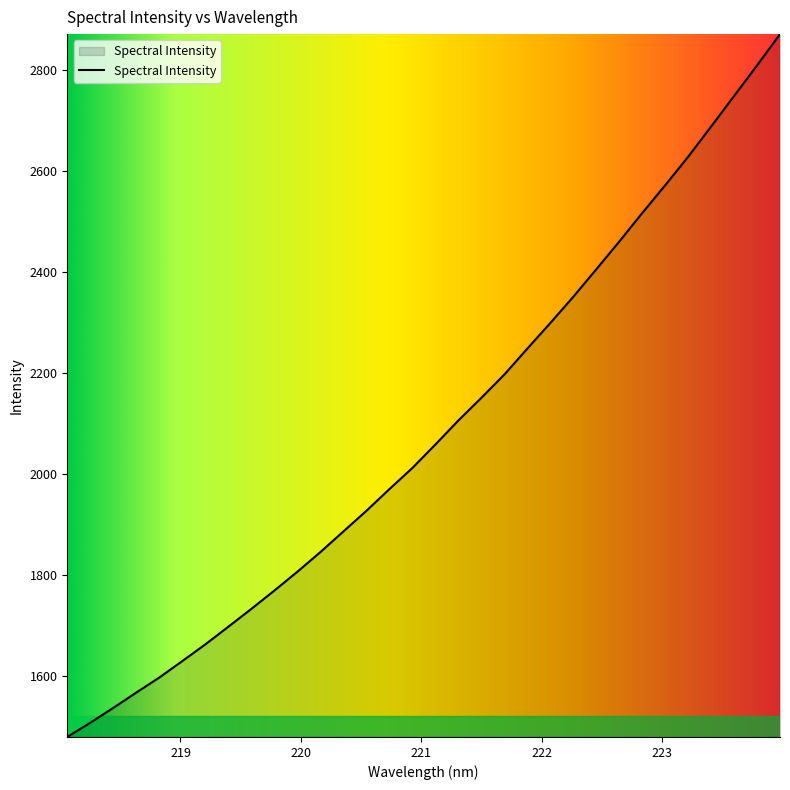

What is the greatest value displayed?

2871.8